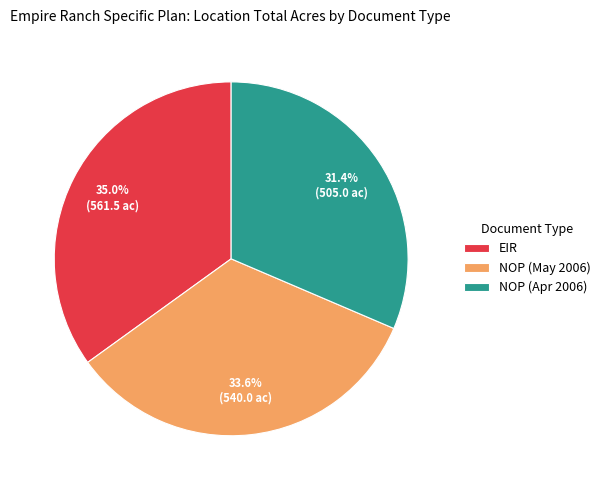

To the nearest percent, what is the difference between the largest and smallest slice percentages?

4%